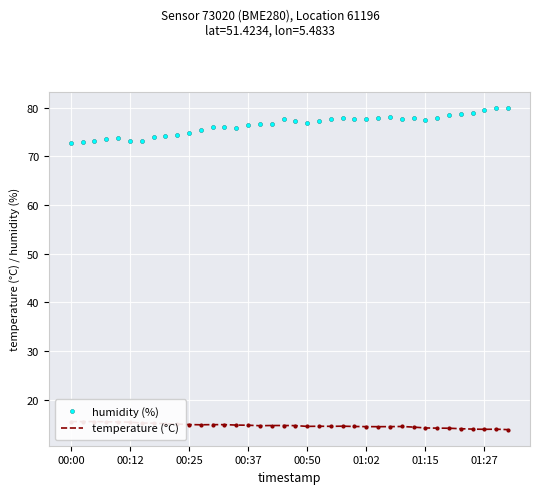

What are all the series names shown in the legend?

humidity (%), temperature (°C)